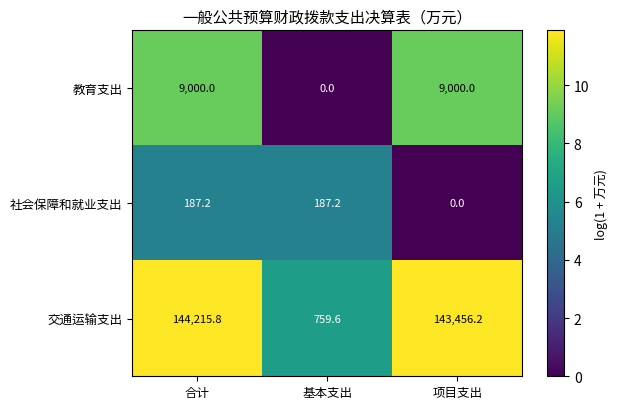

Rank the series at 基本支出 from highest to lowest value.

交通运输支出, 社会保障和就业支出, 教育支出